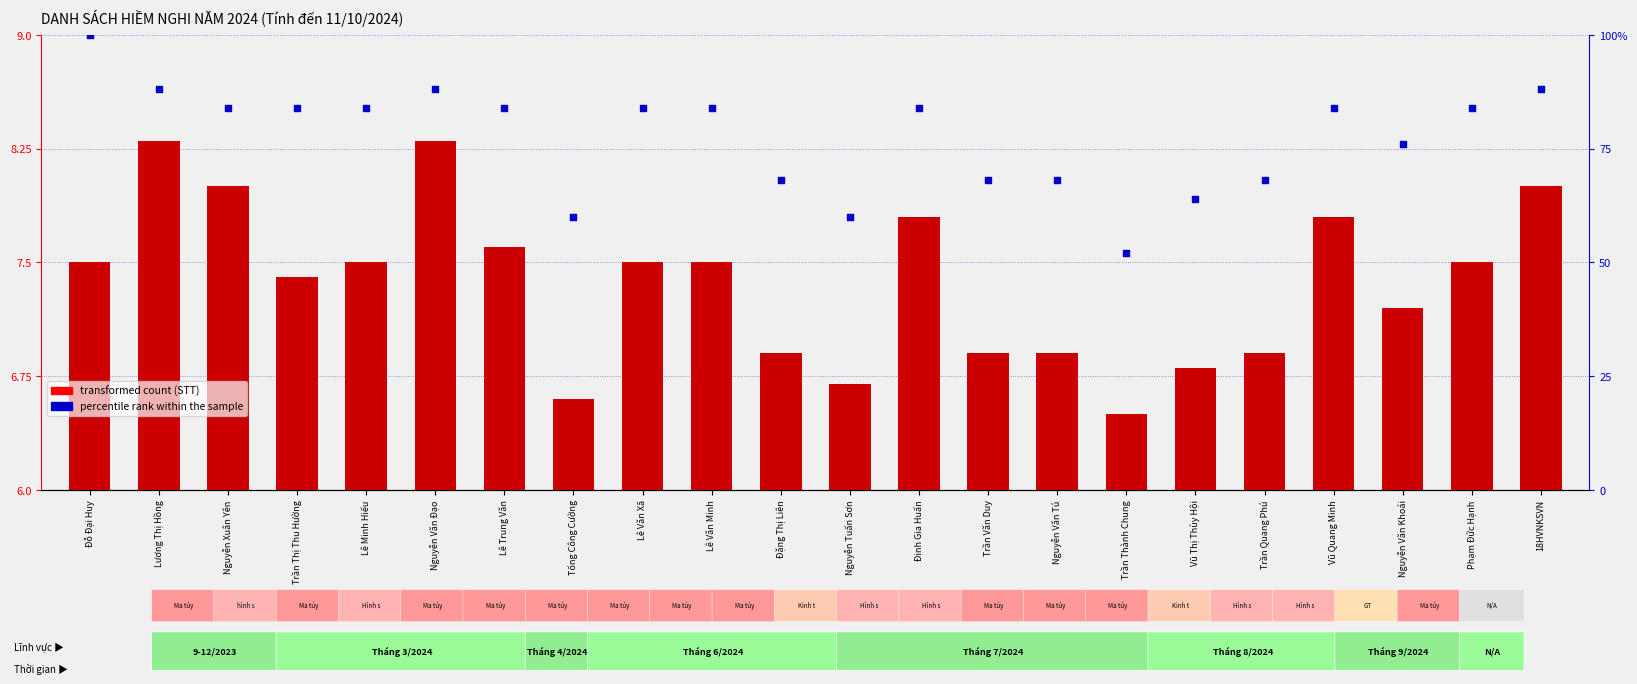

At which category is the sum across all series the highest?

Đỗ Đại Huy